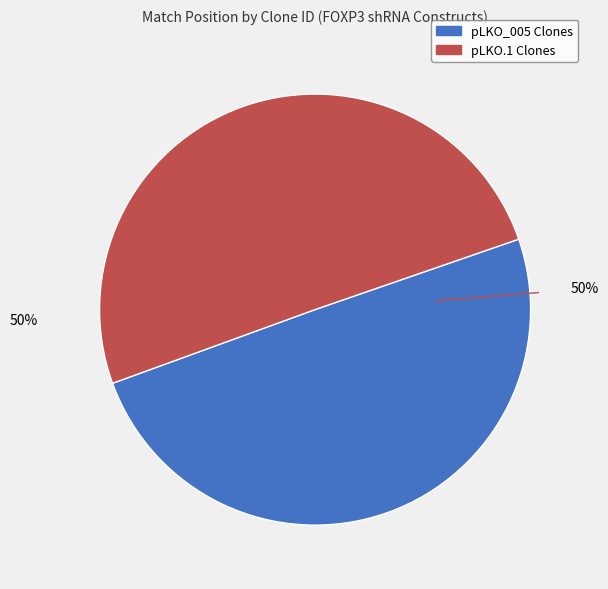

To the nearest percent, what is the average slice percentage?

50%